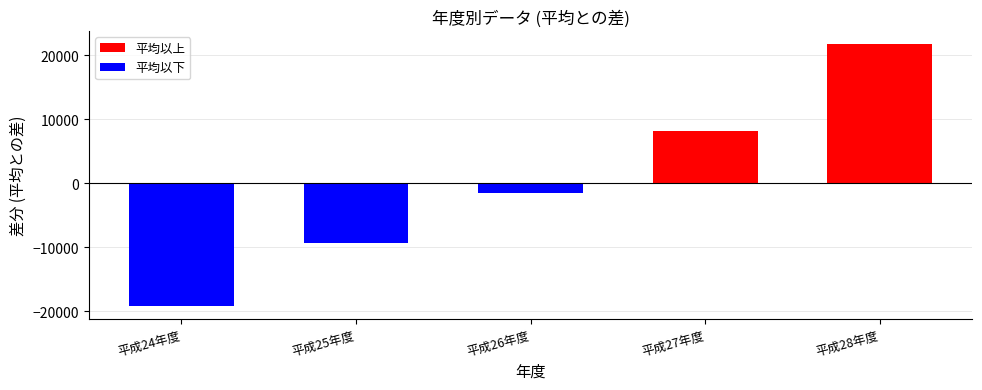

How many data points does each series have?

5